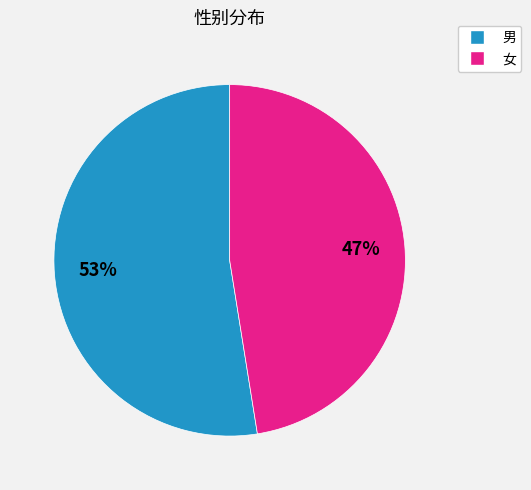

Which category accounts for the majority?

男